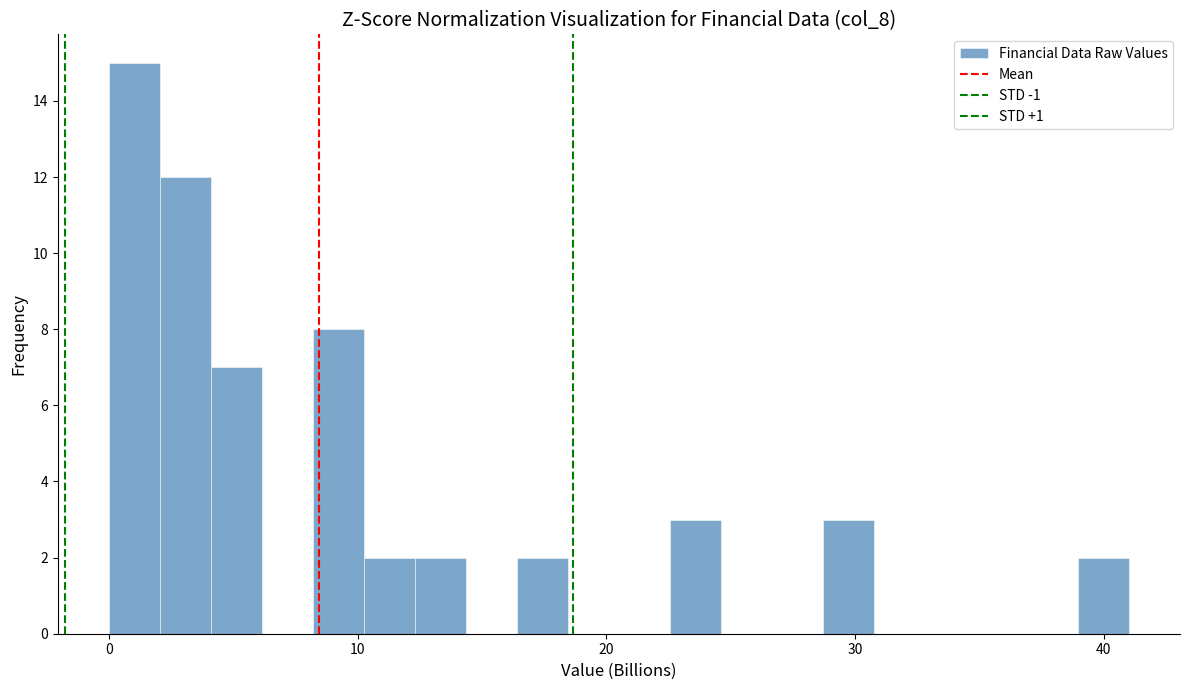

Read against the x-axis, roughly where is the centre of the tallest bar?

1